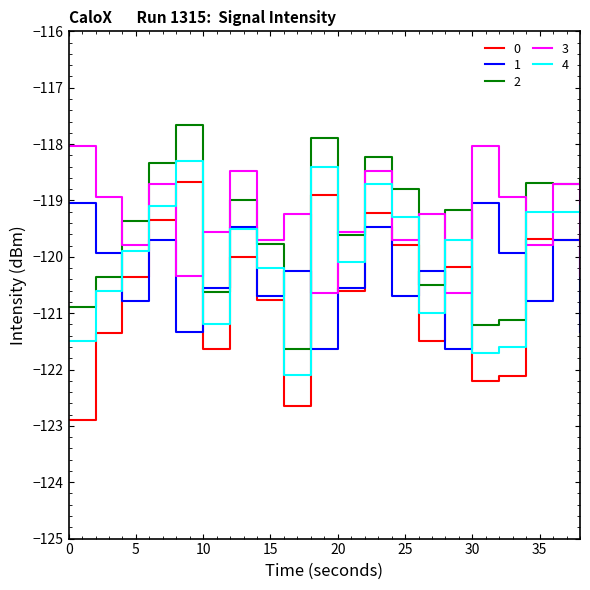

What are all the series names shown in the legend?

0, 1, 2, 3, 4